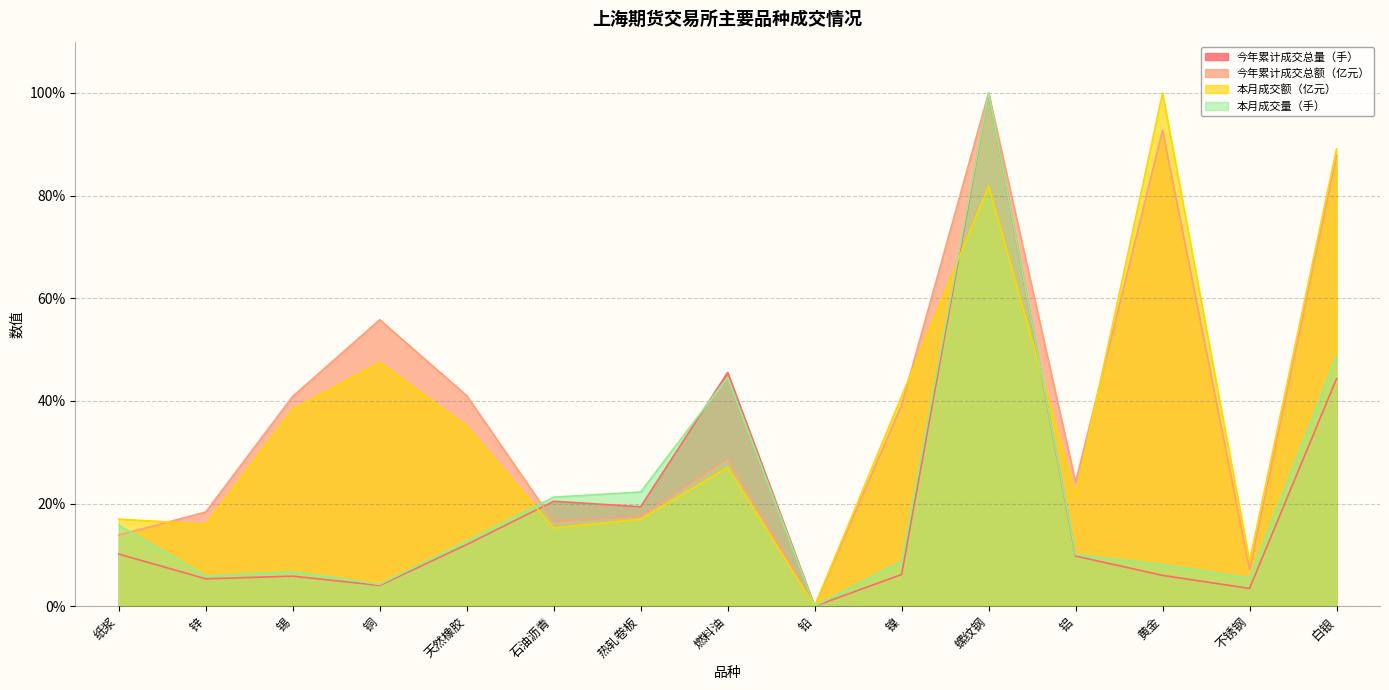

Which category has the highest value across all series?

螺纹钢